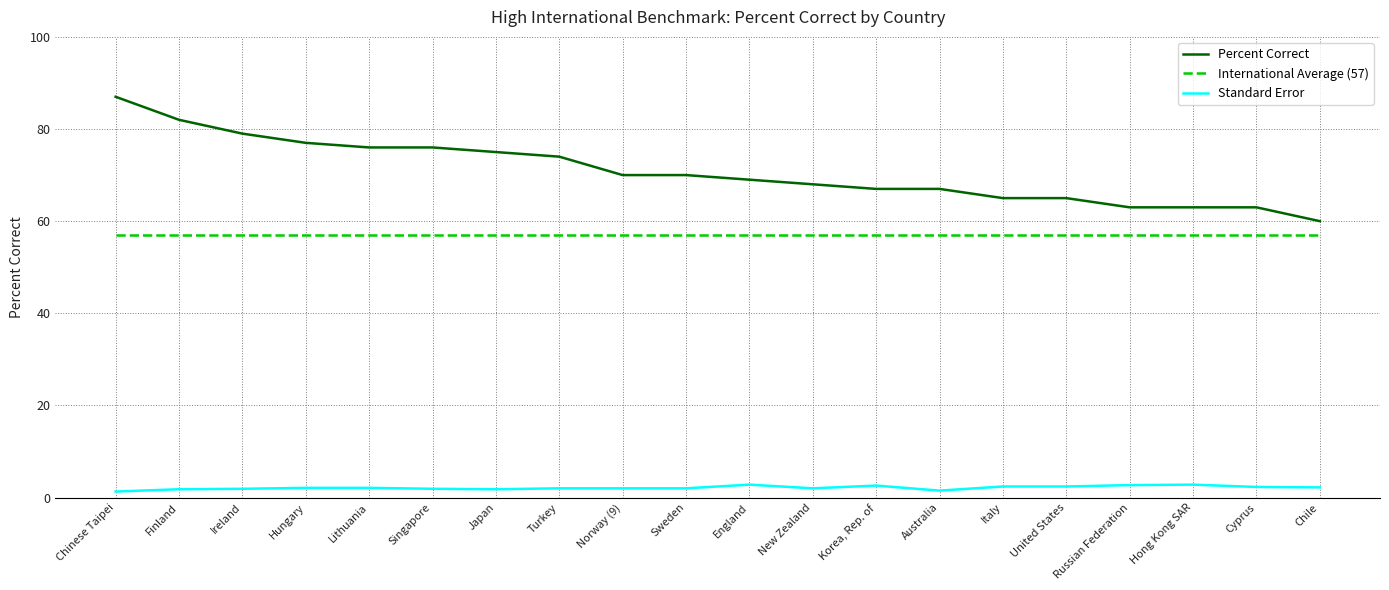

What is the greatest value displayed?

87.0